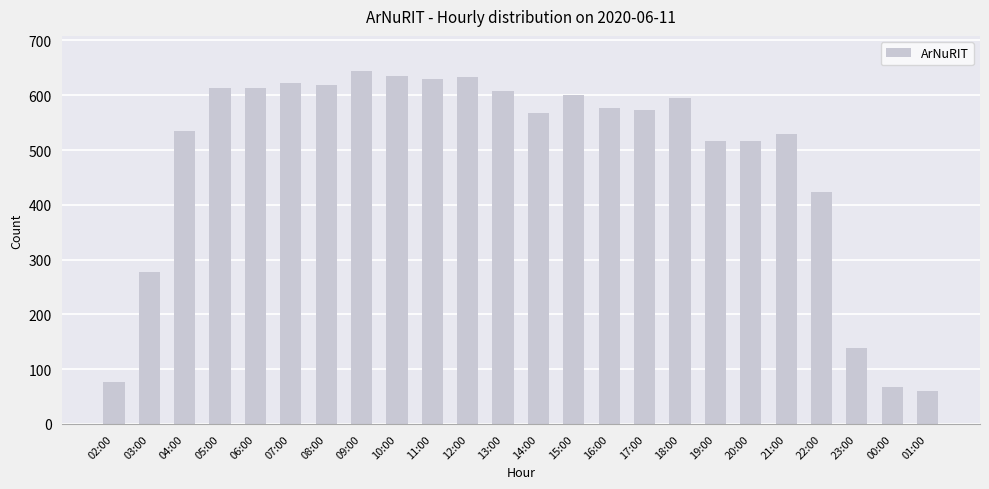

The value at 23:00 is 138. True or false?

True